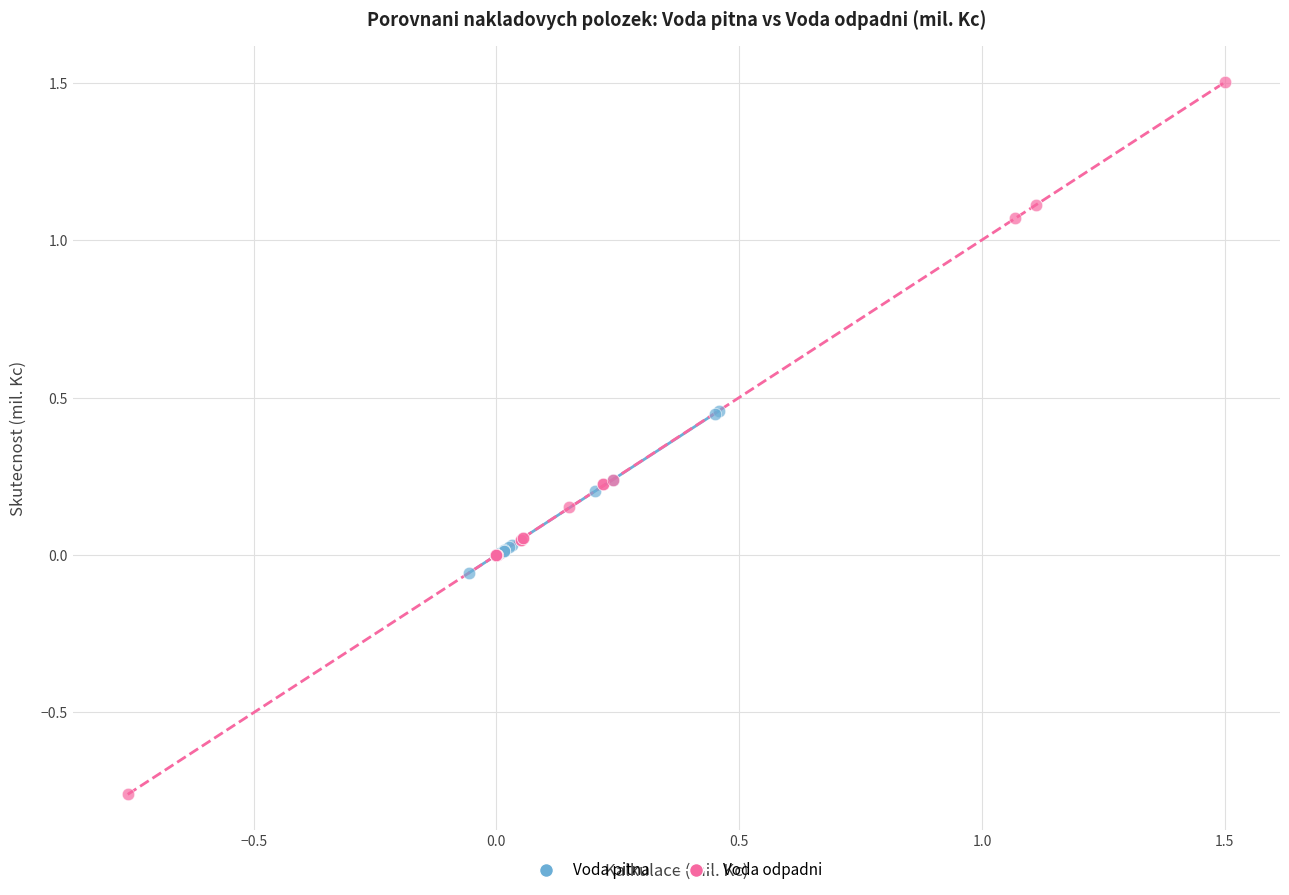

Which series reaches the maximum Y coordinate?

Voda odpadni